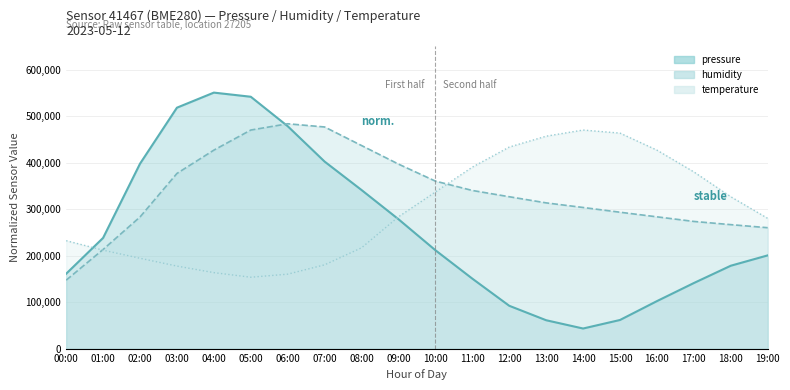

Which series ends up on top after the final intersection of humidity and temperature?

temperature